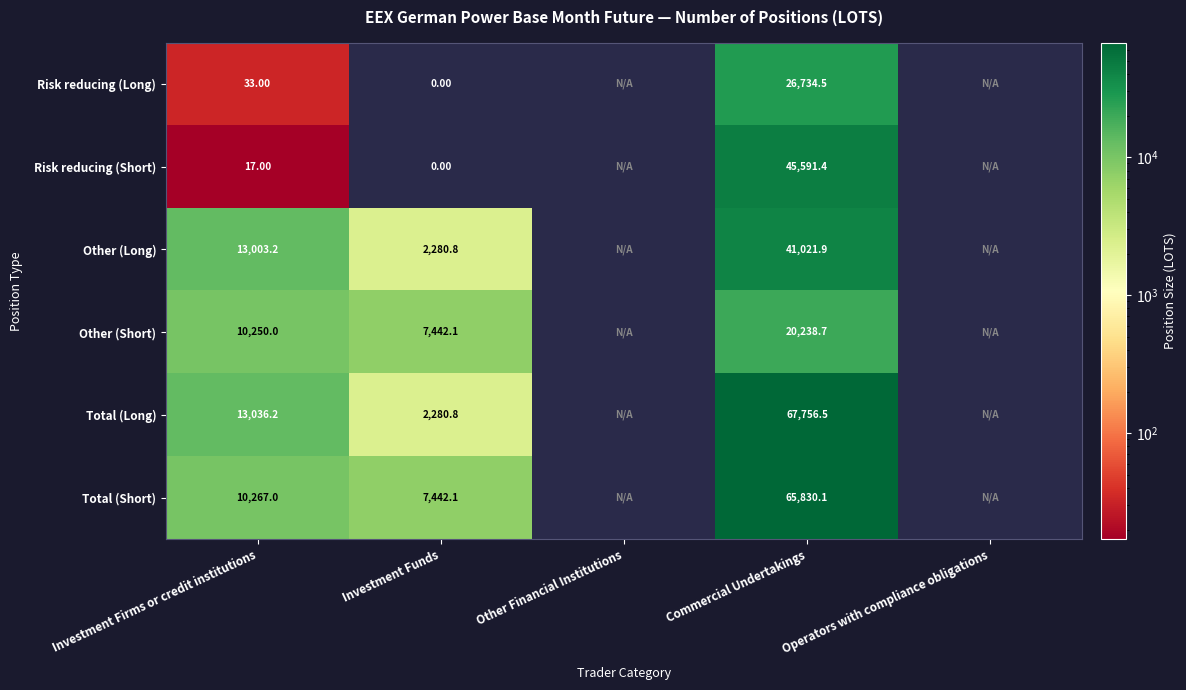

Between Investment Firms or credit institutions and Investment Funds, which series saw the biggest shift?

Total (Long)